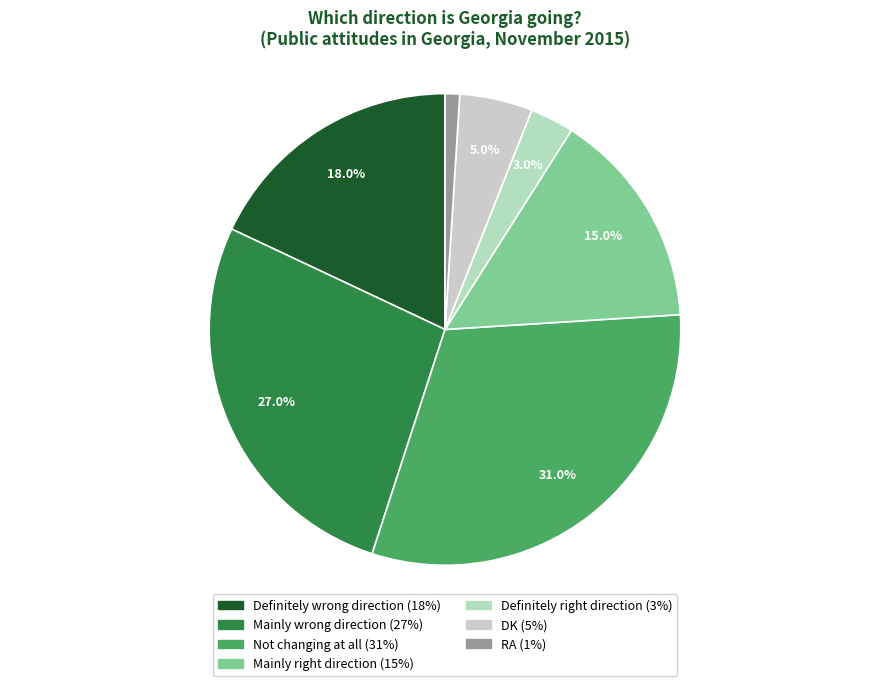

Is there any slice that represents more than half of the pie?

No